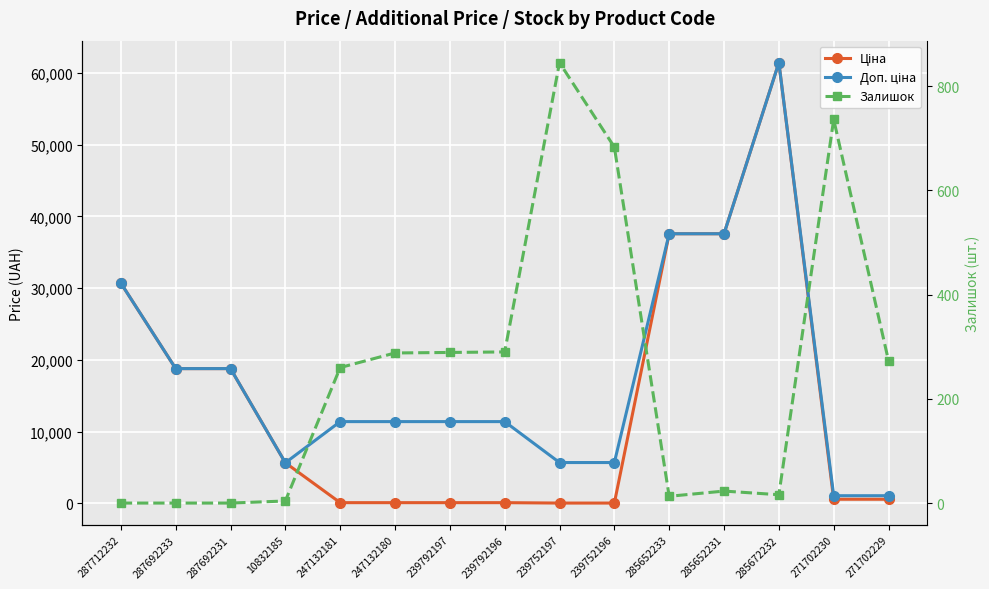

At which category does the chart reach its peak across all series?

285672232